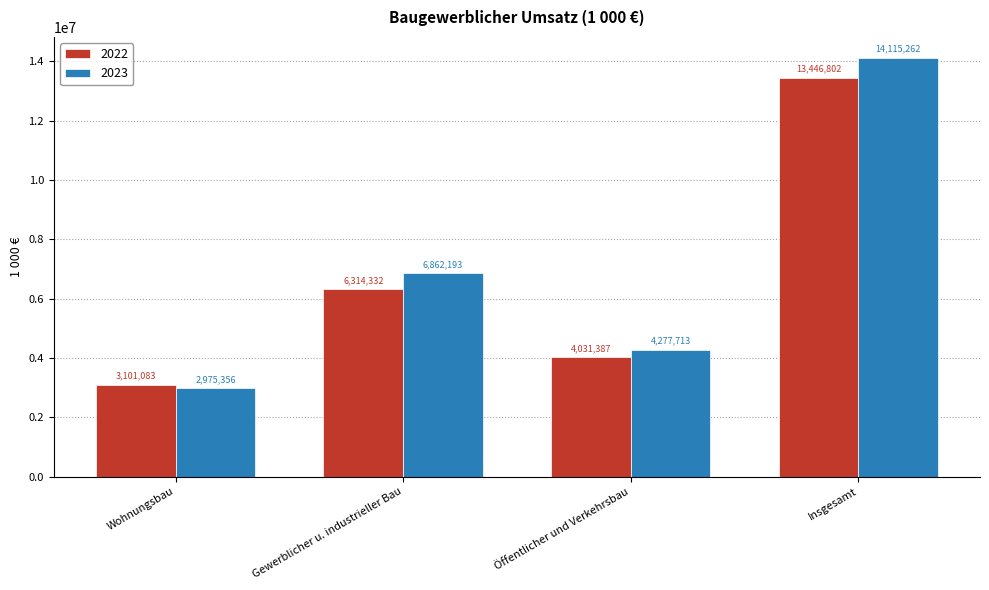

Which series changed the most between Wohnungsbau and Öffentlicher und Verkehrsbau?

2023